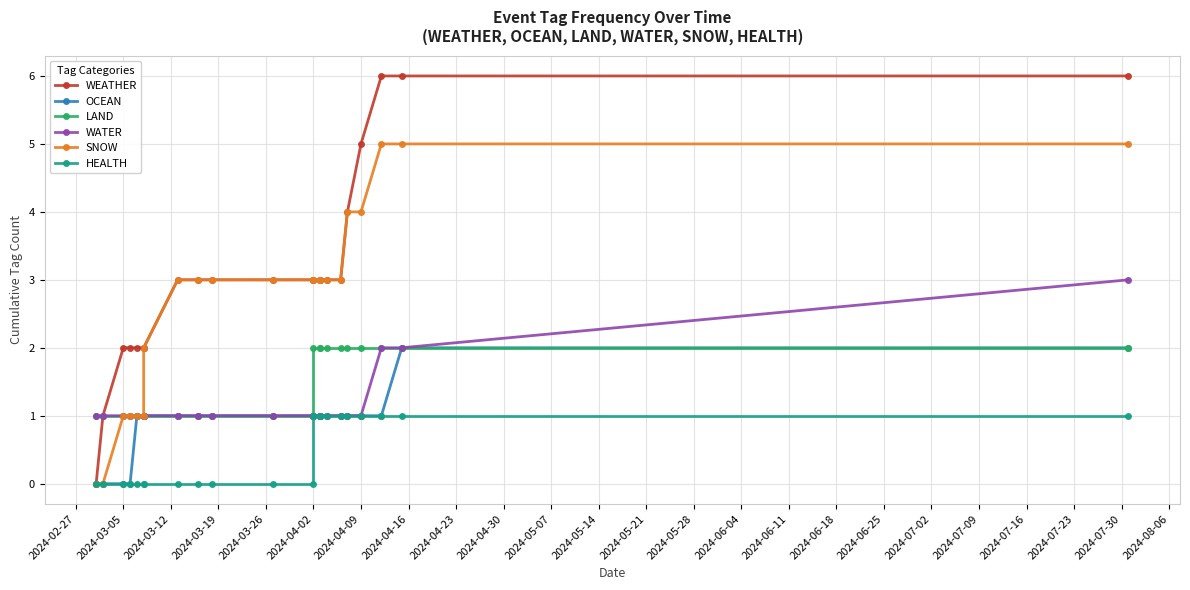

How many categories are shown in the chart?

22